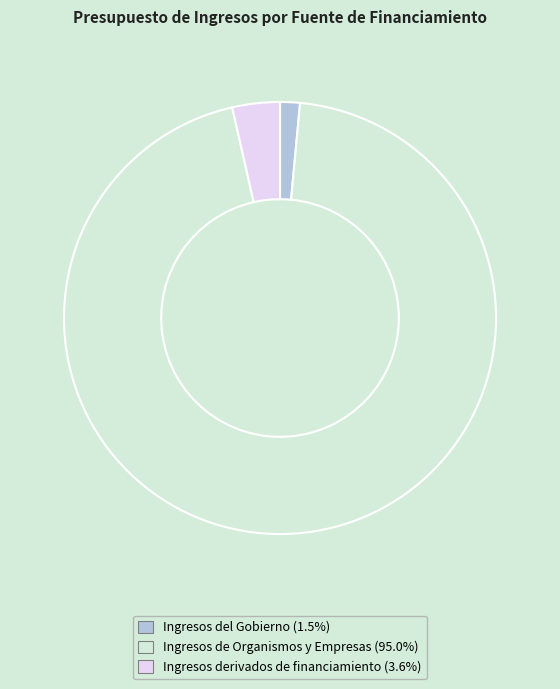

True or false: Ingresos de Organismos y Empresas accounts for 95% of the total.

True